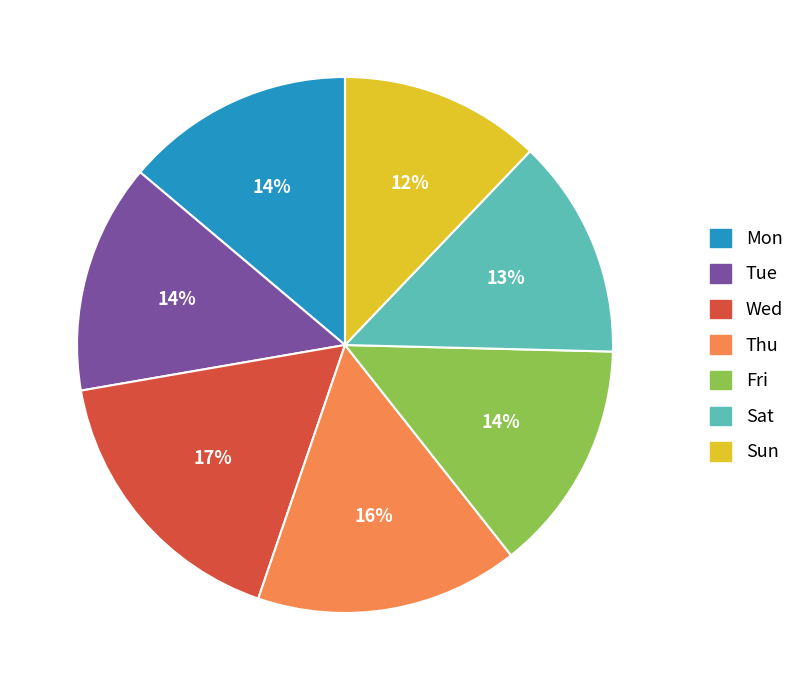

To the nearest percent, what portion does Wed represent?

17%